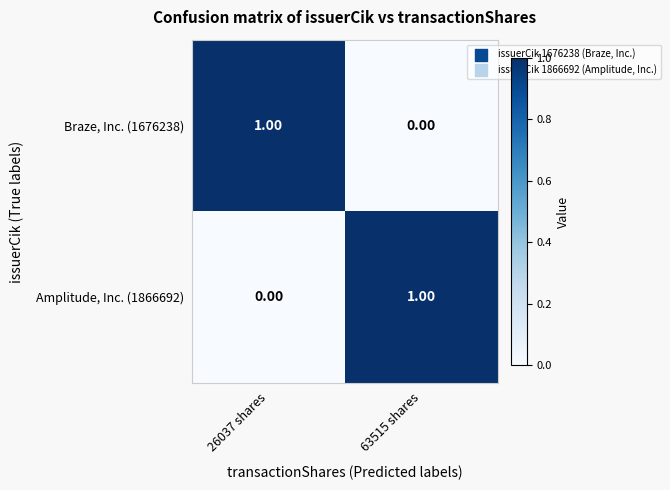

Rank the series at 63515 shares from lowest to highest value.

Braze, Inc. (1676238), Amplitude, Inc. (1866692)